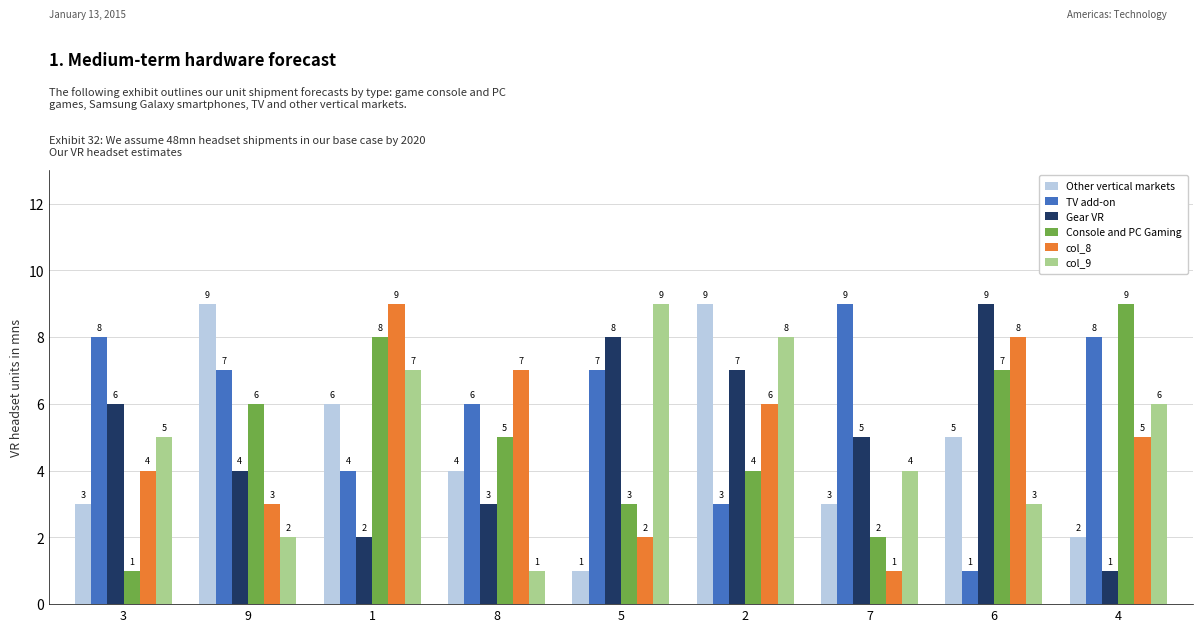

What is the difference between the maximum and minimum values in the Other vertical markets series?

8